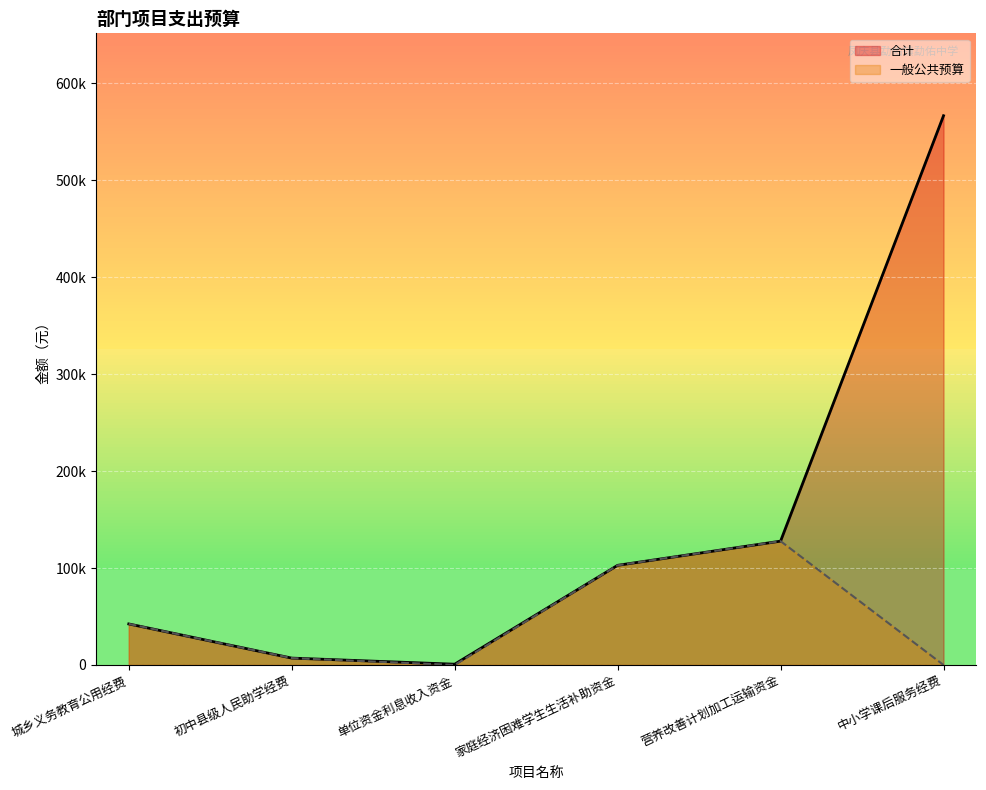

What is the label of the 1st point from the right?

中小学课后服务经费